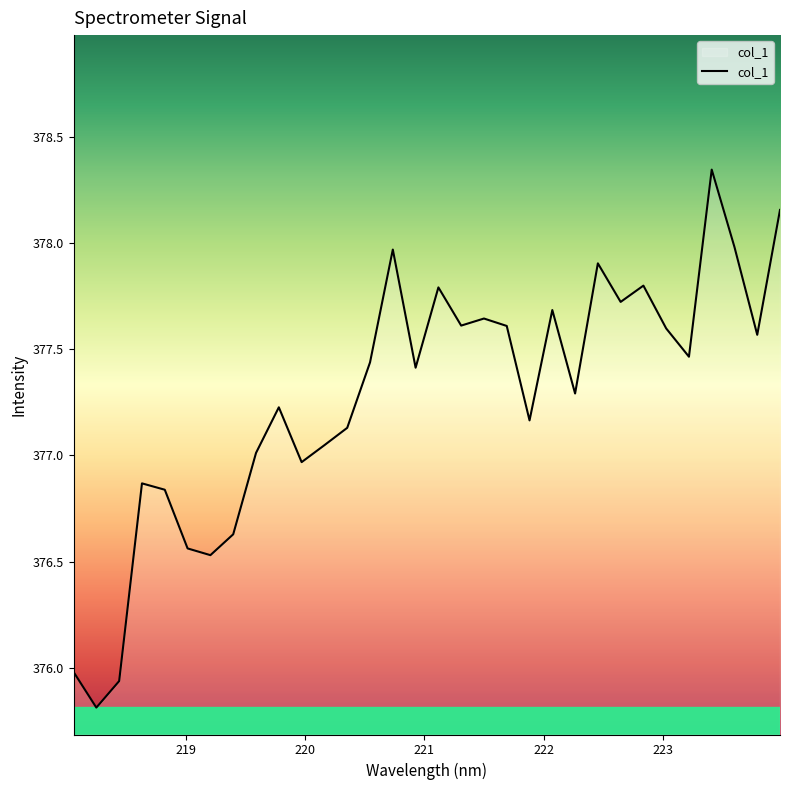

Does the chart display data point markers on the line(s)?

No